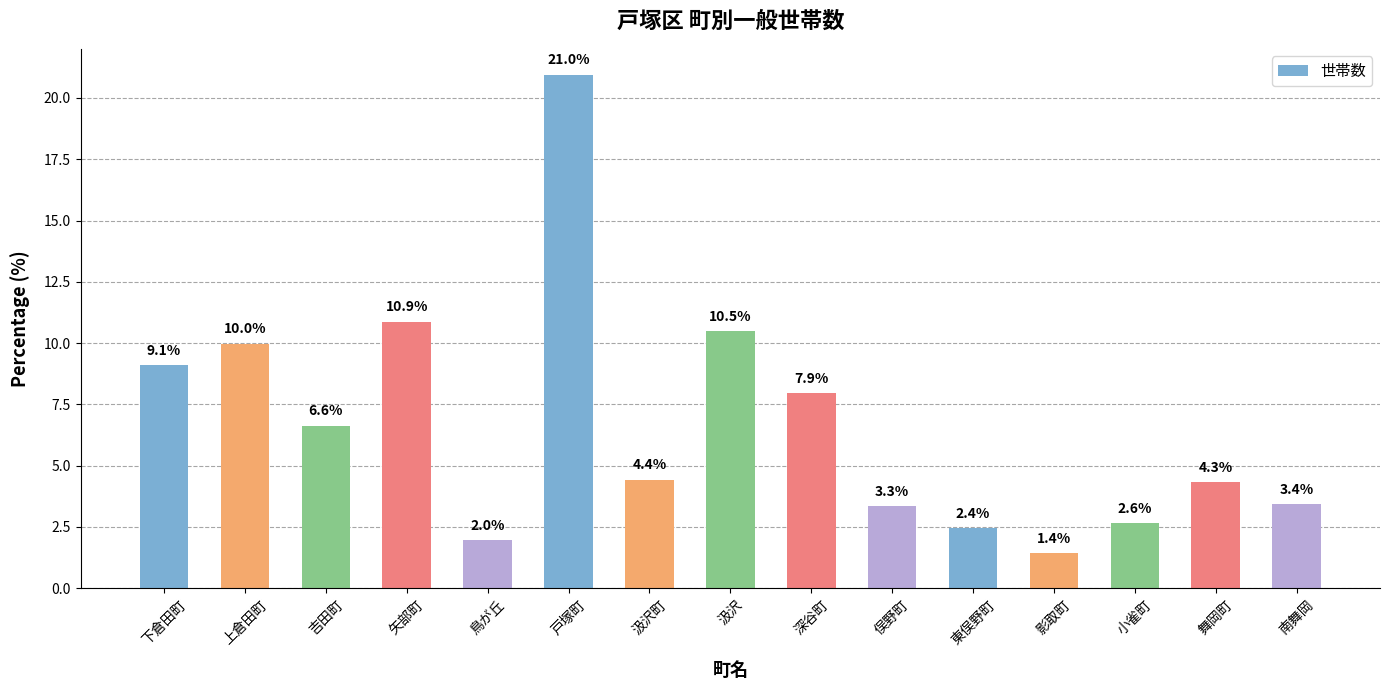

The value at 吉田町 is 11.9. True or false?

False